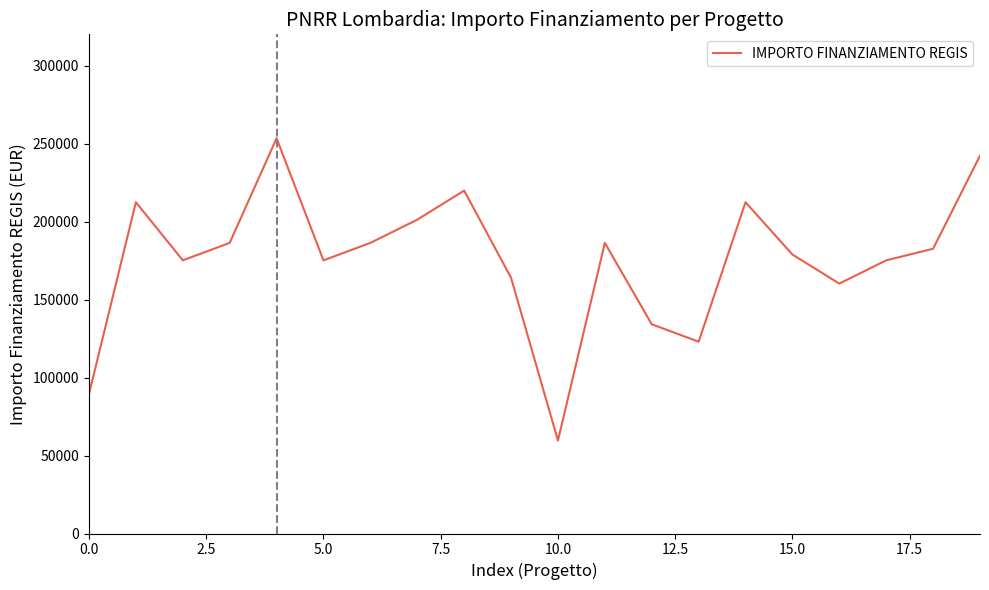

What is the difference between the maximum and minimum values?

193742.4